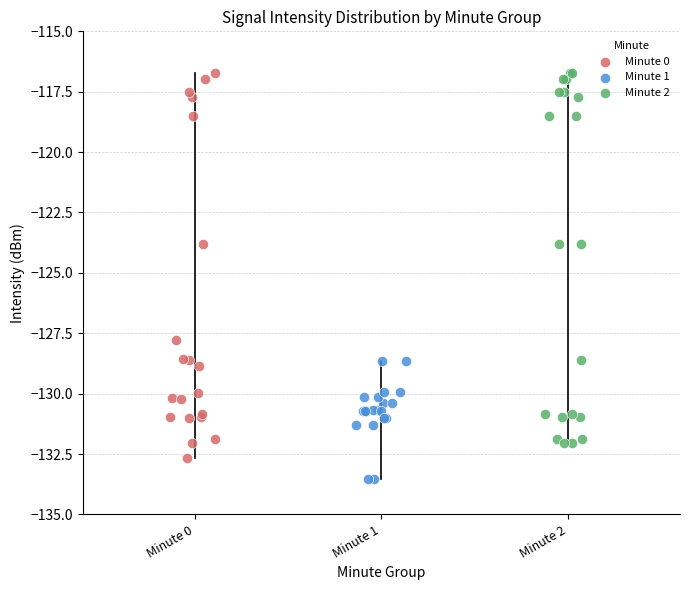

Which series reaches the minimum Y coordinate?

Minute 1